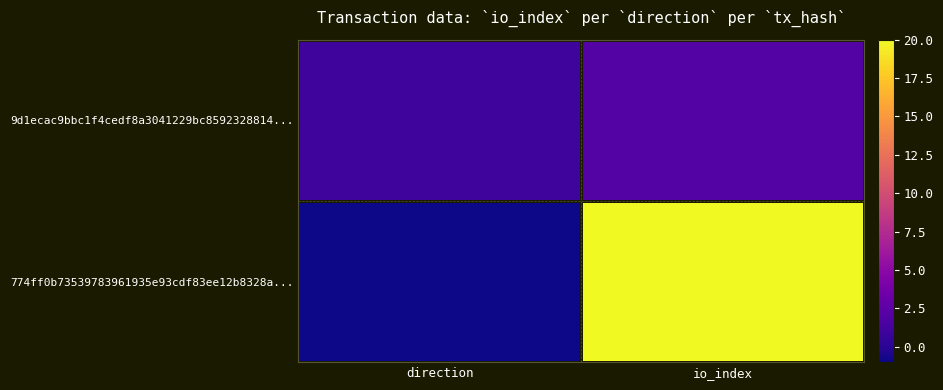

How many data points does each series have?

2